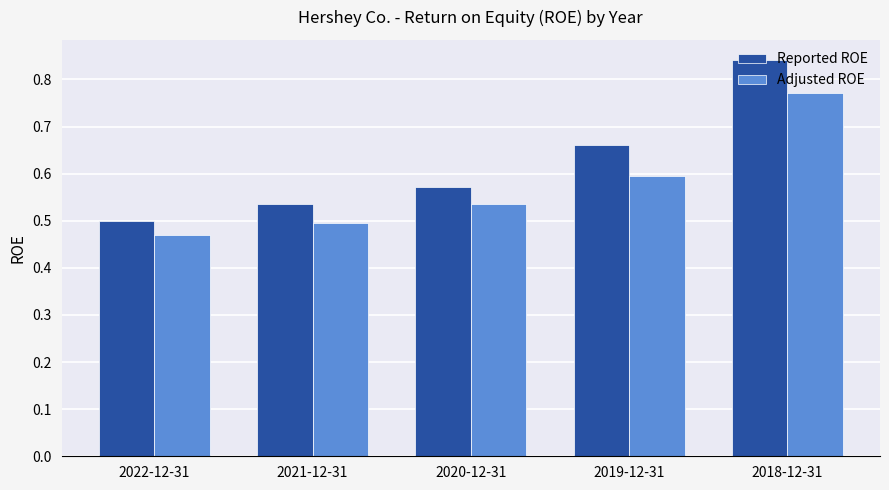

How many Reported ROE values are between 0 and 1?

5